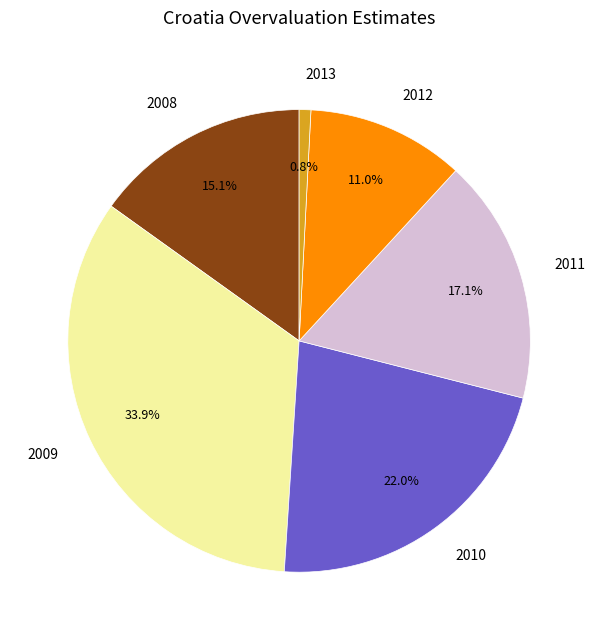

To the nearest percent, what is the difference between the 2008 and 2013 slice percentages?

14%